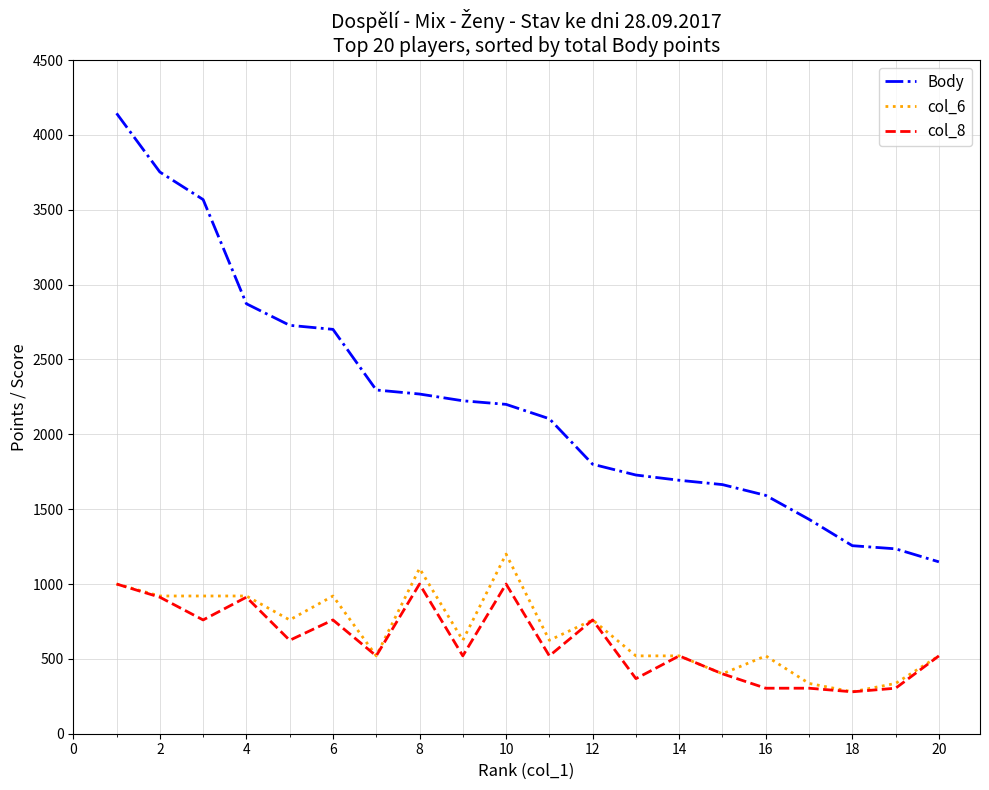

Which series has the largest total across all categories?

Body